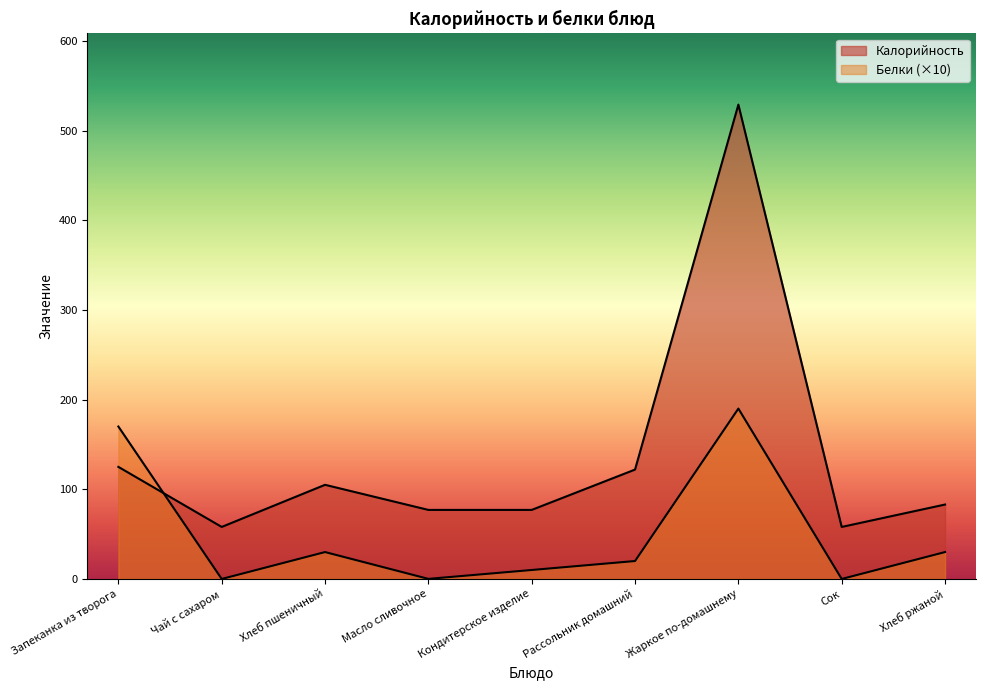

Reading left to right, transcribe all the data shown in this chart.

Калорийность: 125.0	58.0	105.0	77.0	77.0	122.0	529.0	58.0	83.0
Белки: 170.0	0.0	30.0	0.1	10.0	20.0	190.0	0.0	30.0